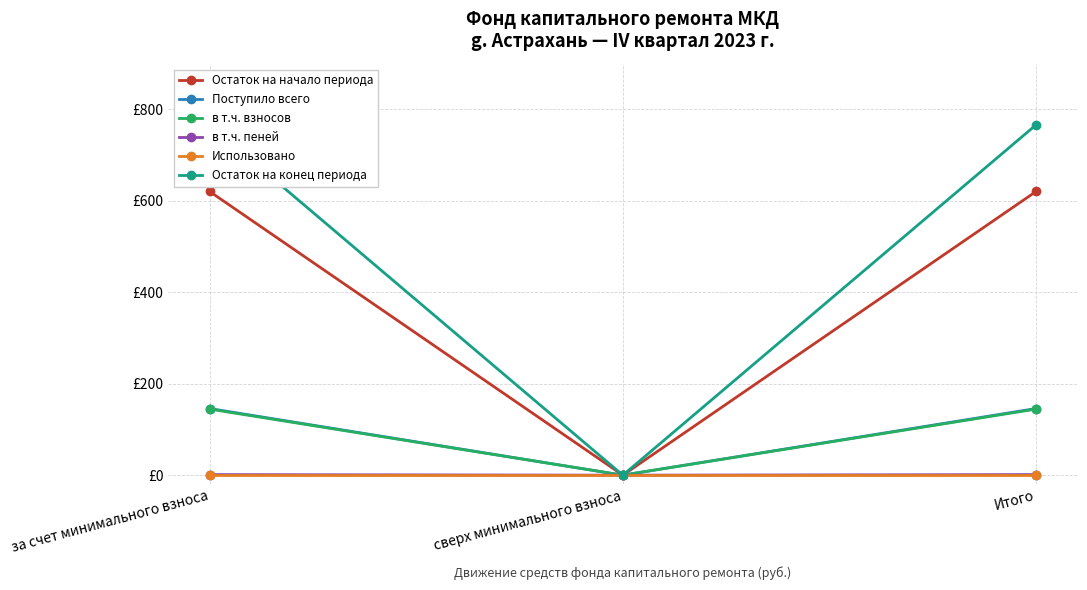

Count the number of data series in this chart.

6